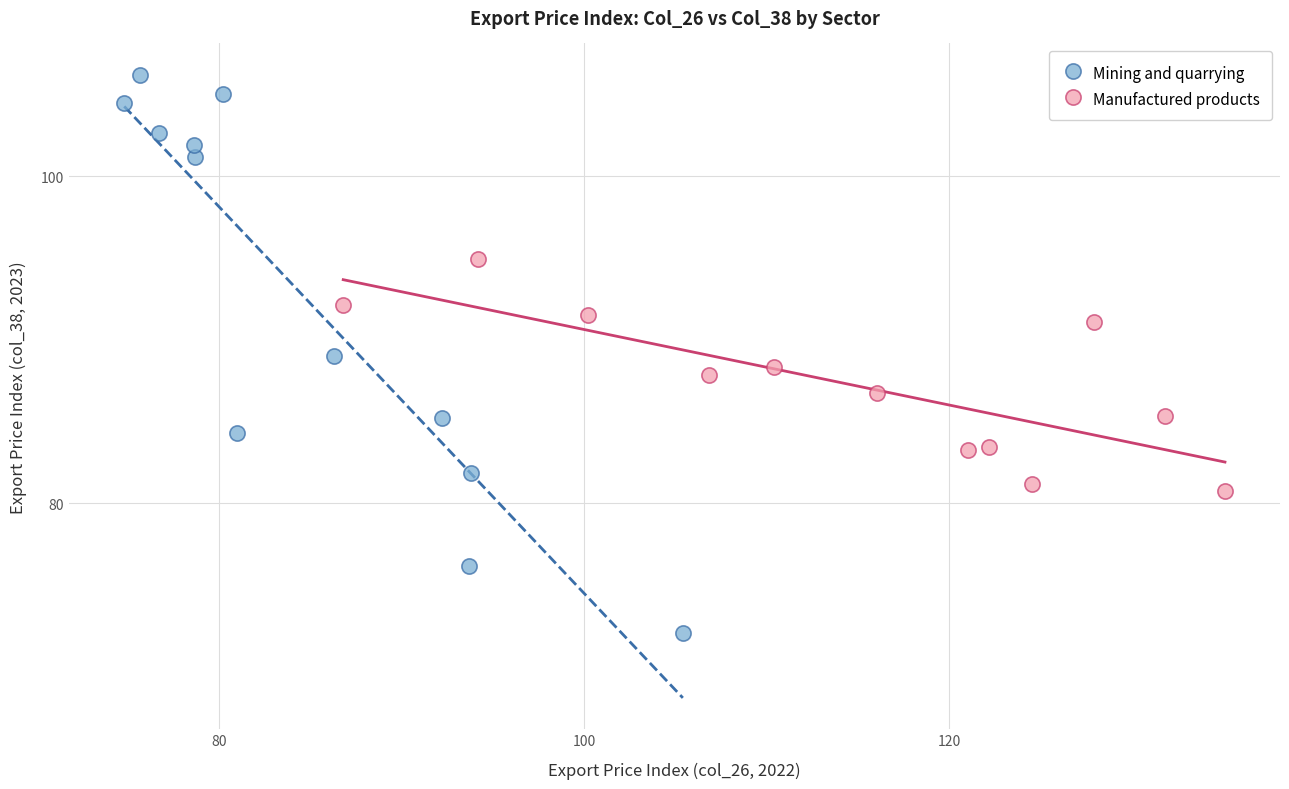

Which series has the widest spread of Y values?

Mining and quarrying